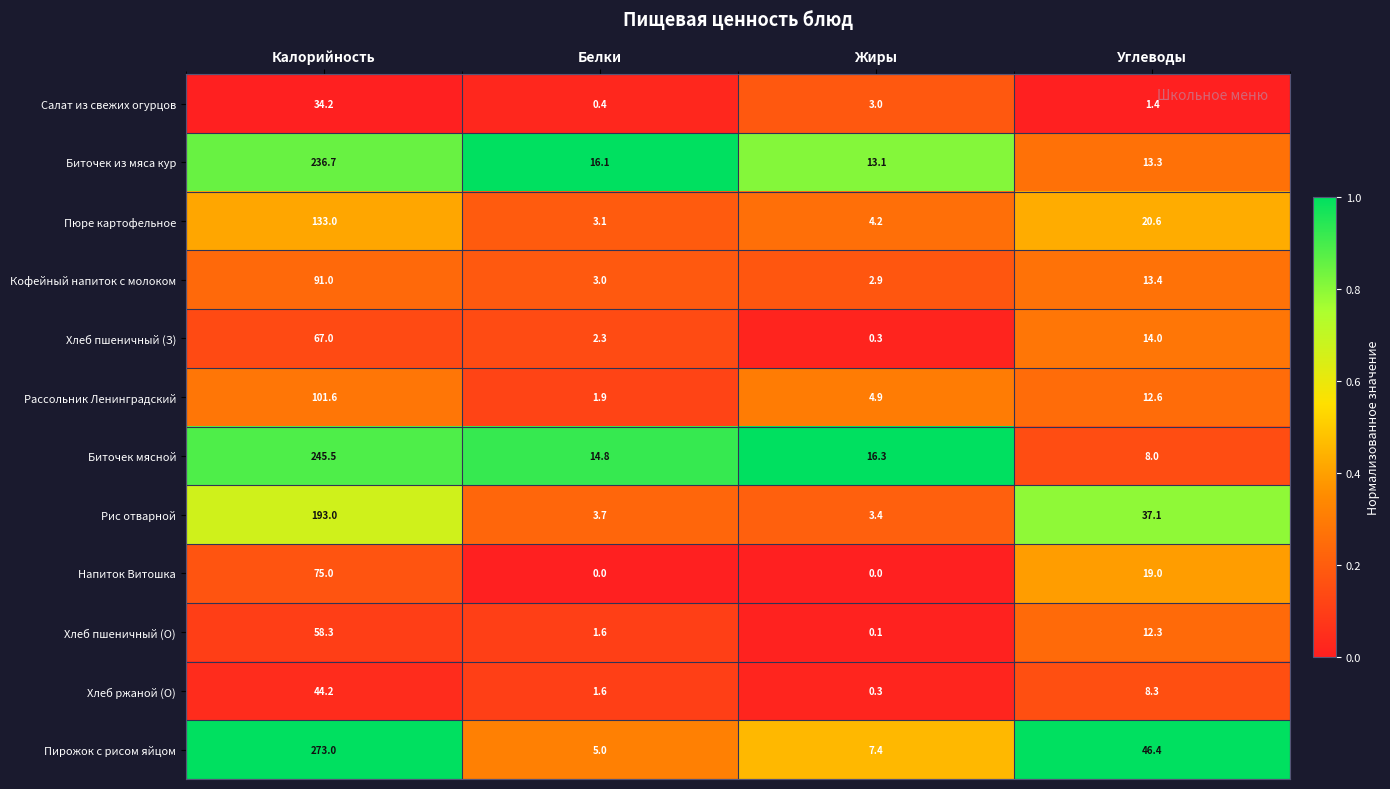

Is it true that Напиток Витошка equals 0.0 at Белки?

True